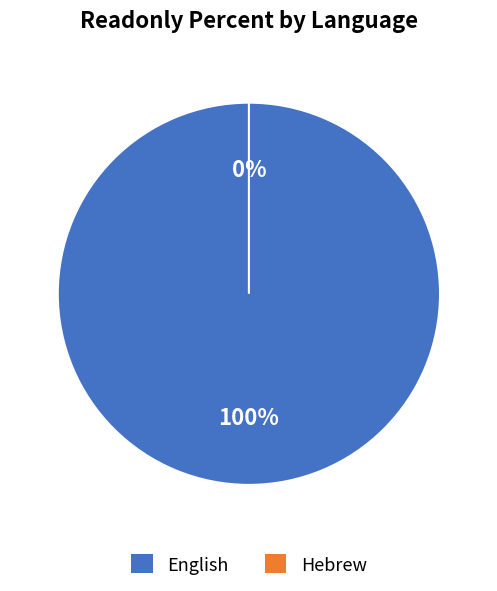

Do English and Hebrew together represent more than half of the pie?

Yes